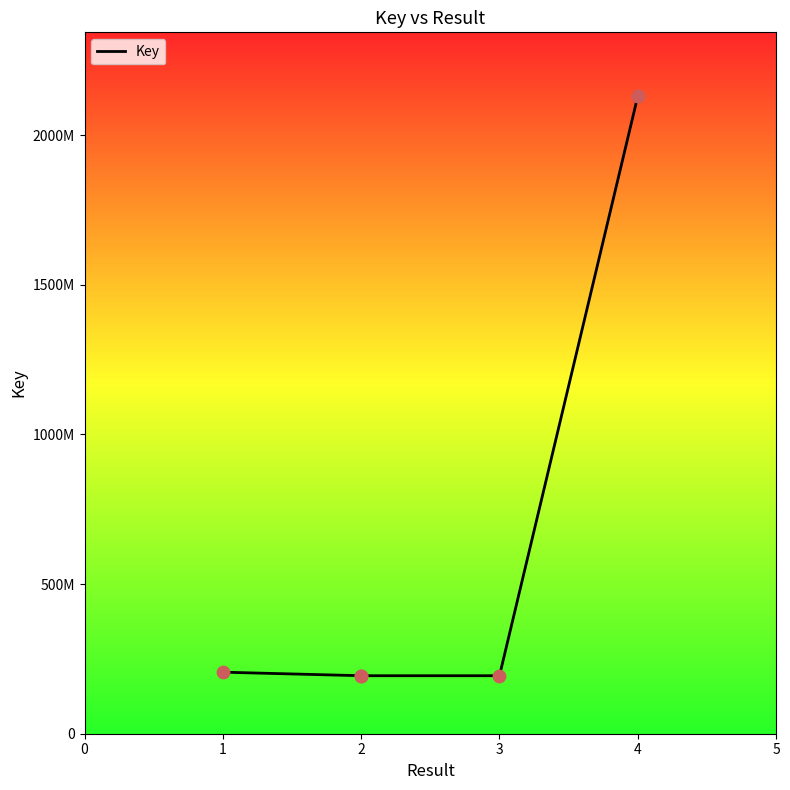

Between 2 and 3, which is larger?

2